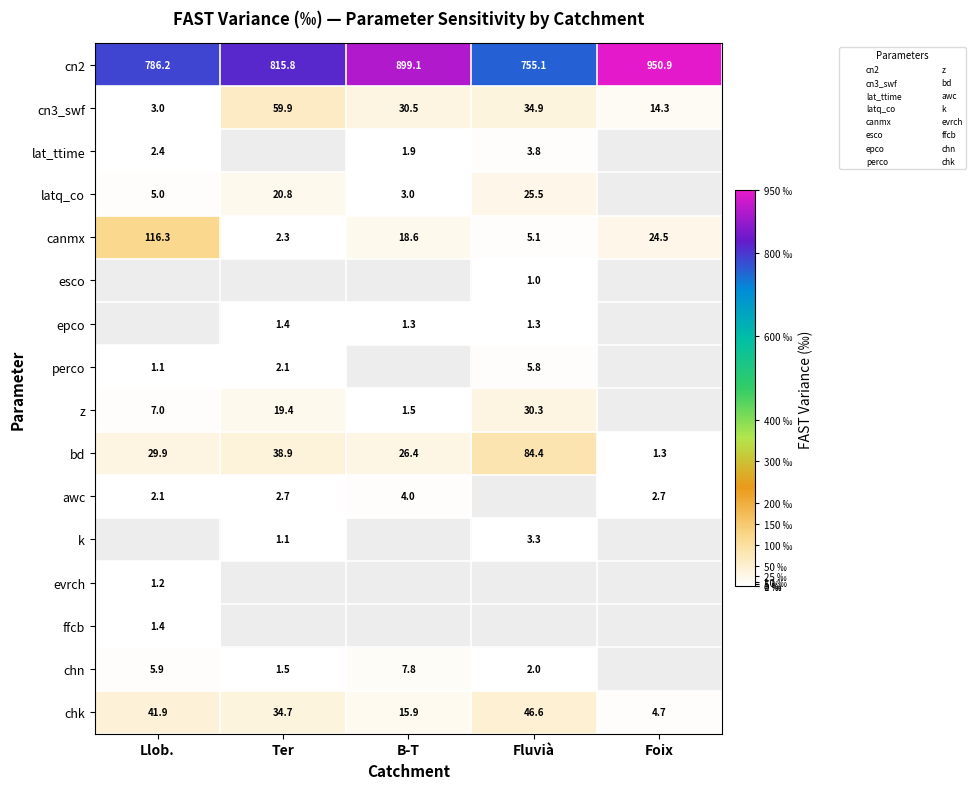

List the series in order of their peak value, lowest first.

esco, evrch, epco, ffcb, k, lat_ttime, awc, perco, chn, latq_co, z, chk, cn3_swf, bd, canmx, cn2